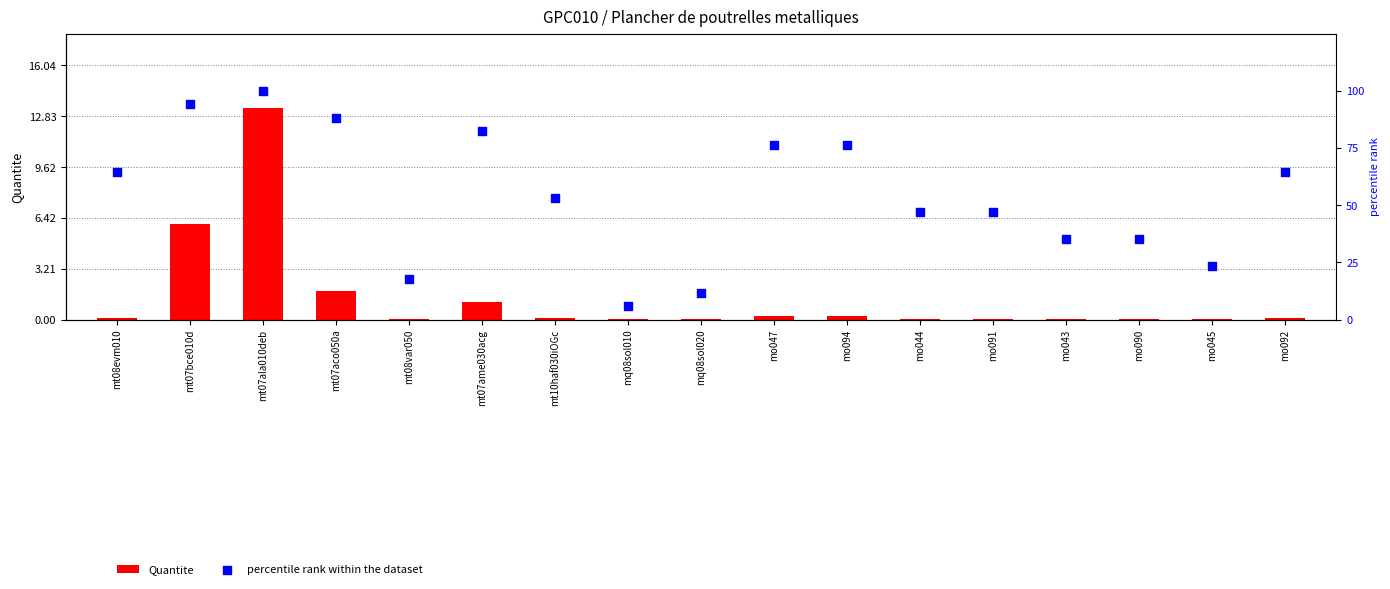

What is the total value across all series at mo091?

47.1